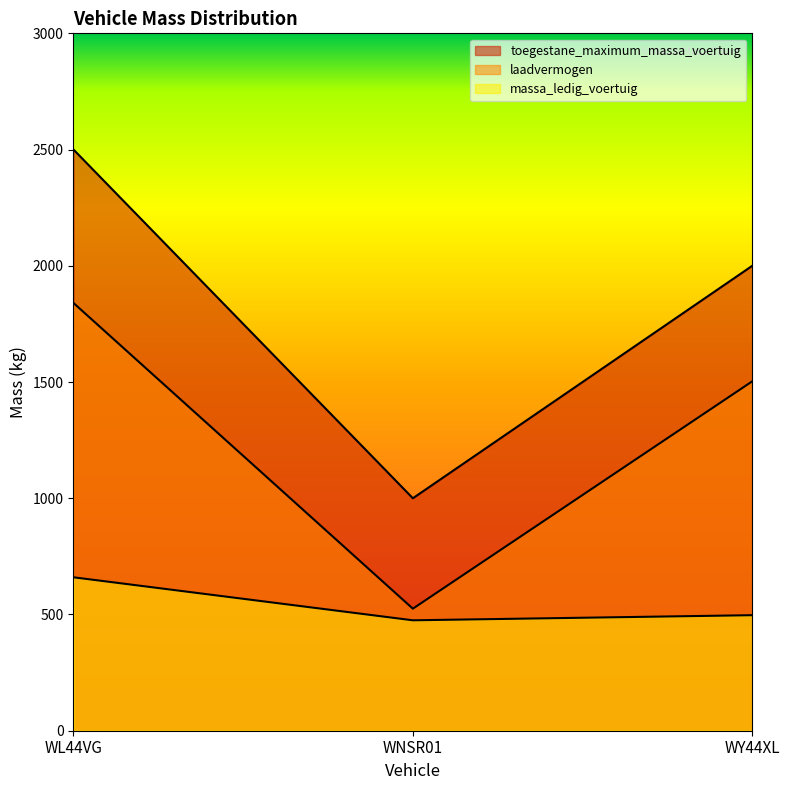

What is the difference between the toegestane_maximum_massa_voertuig values at WL44VG and WNSR01?

1500